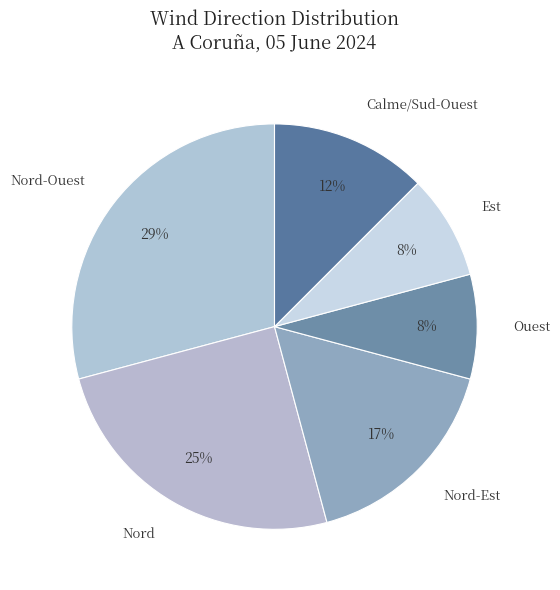

Is there a majority slice in this chart?

No